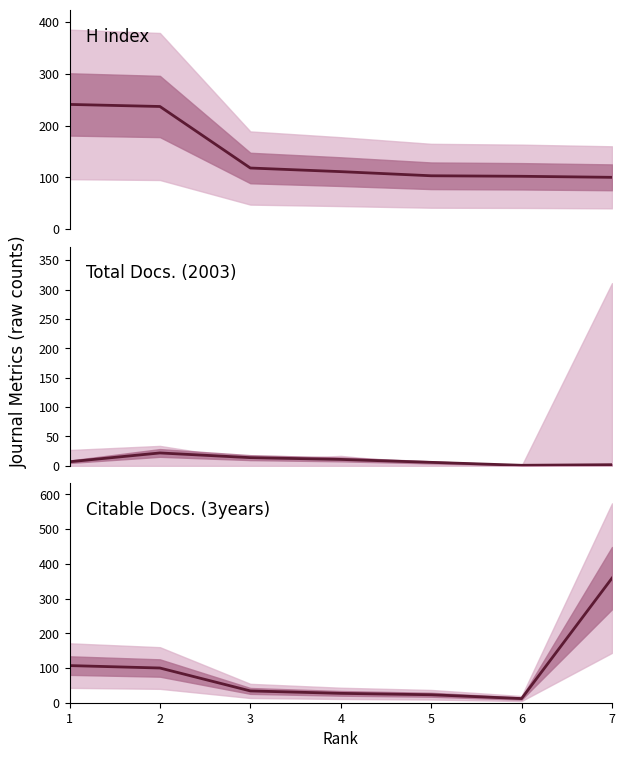

How many series are shown in this chart?

3